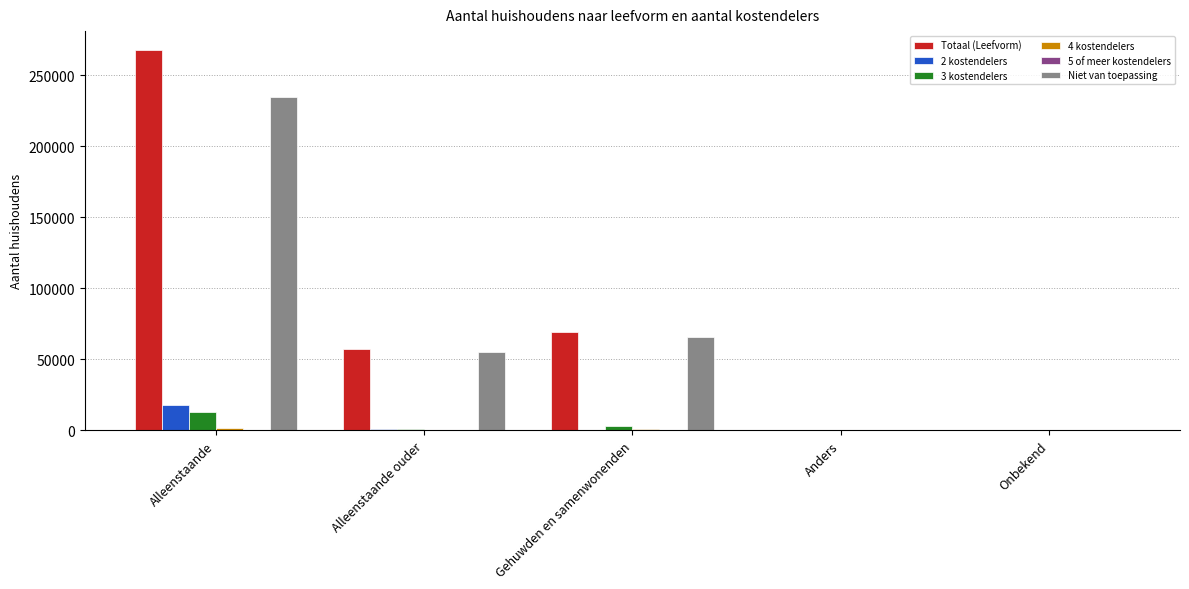

Between Alleenstaande and Gehuwden en samenwonenden, which series saw the biggest shift?

Totaal (Leefvorm)